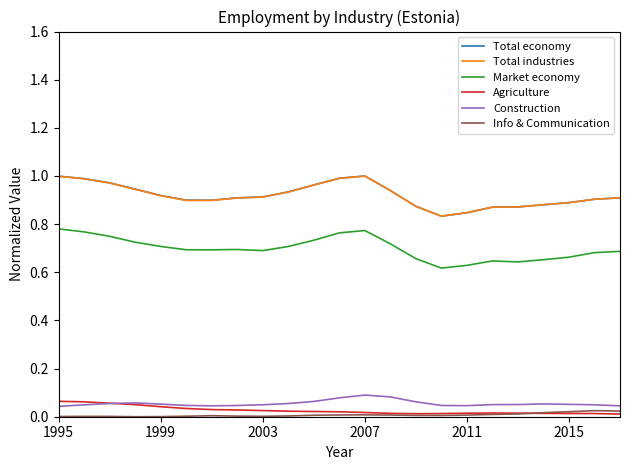

How many lines are shown in the chart?

6